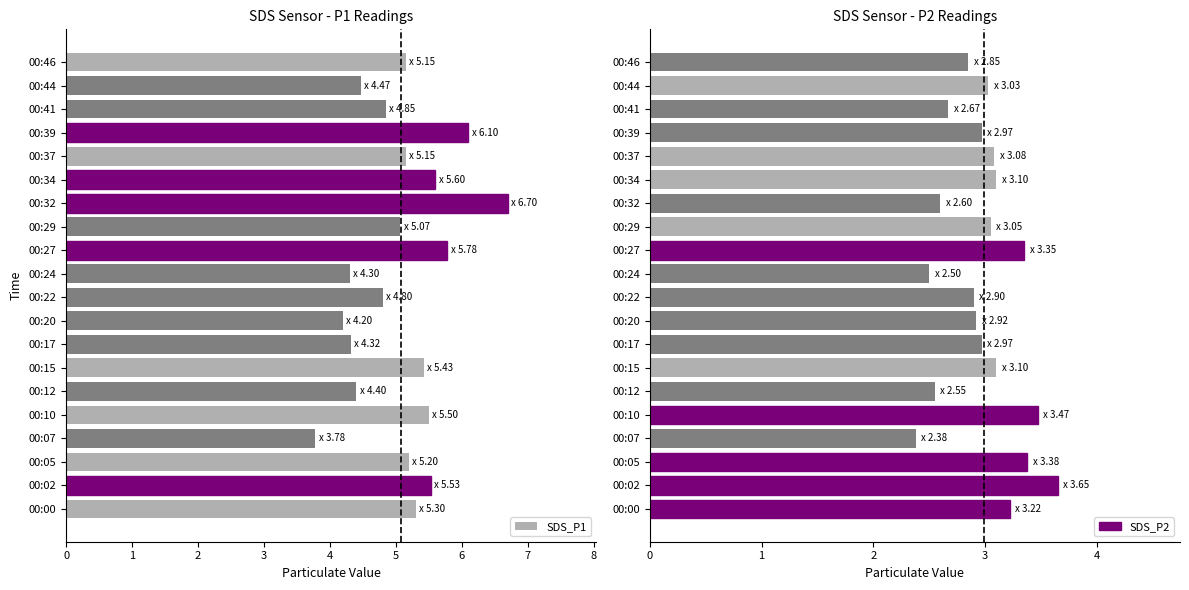

What is the minimum value for SDS_P1?

3.8